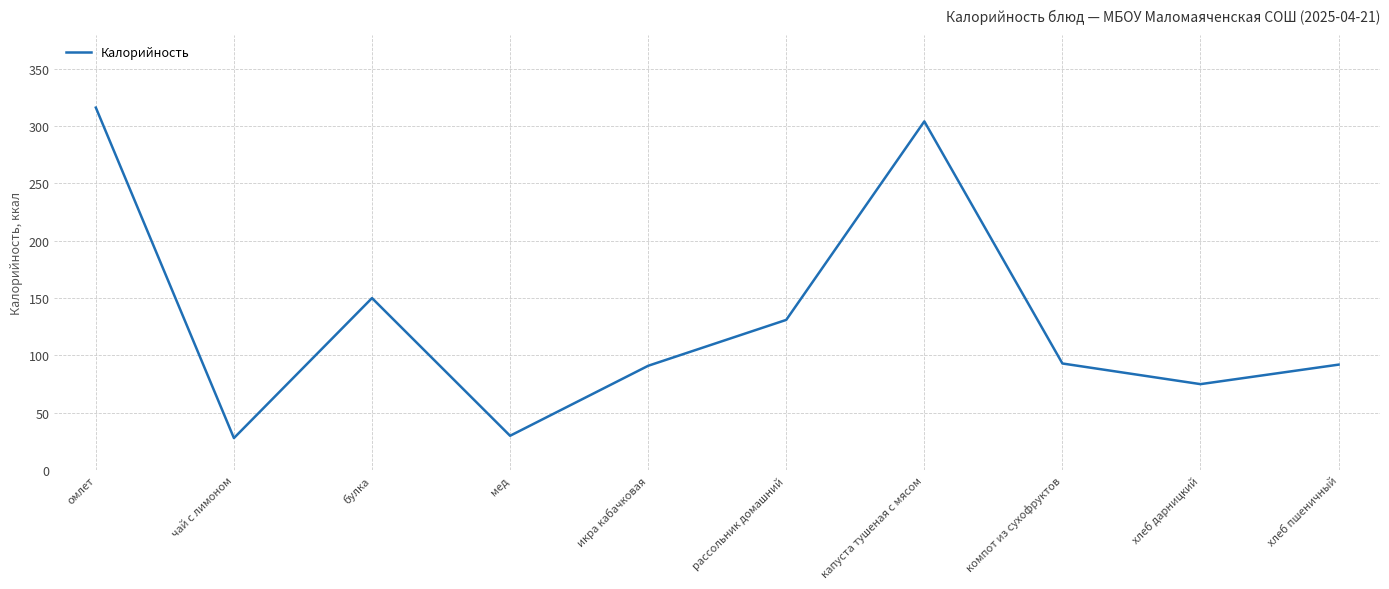

Which category has the highest value across all series?

омлет